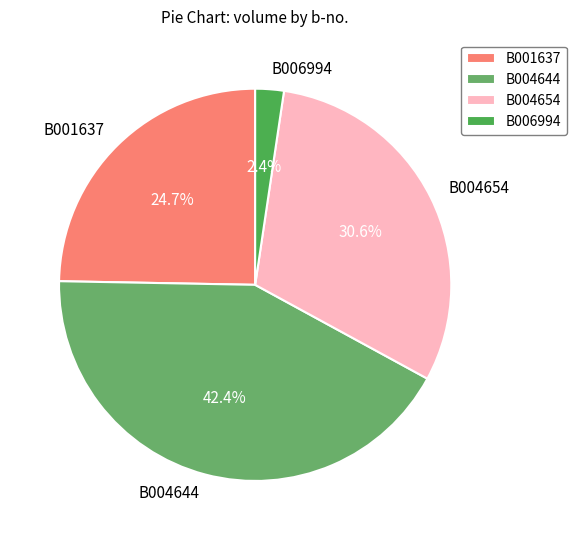

What percentage is NOT represented by B006994?

97.6%